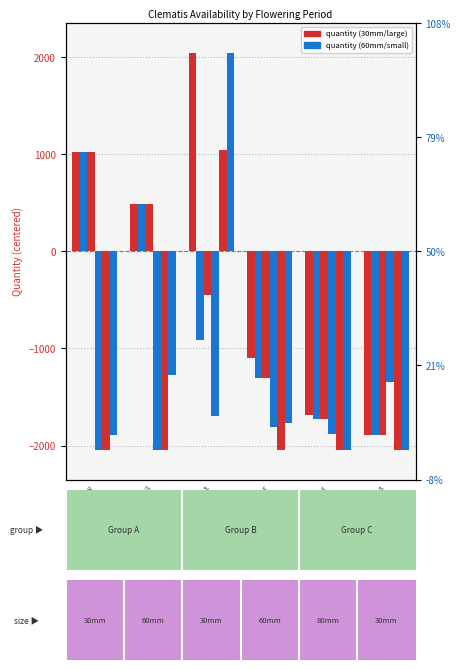

Reading left to right, extract all data points from this chart.

60mm 28 per tray Available Now: 1017.4	489.0	2043.6	-1098.0	-1688.2	-1892.4
60mm 28 per tray Available Sept 1 2025: 1017.4	489.0	-913.4	-1300.9	-1727.4	-1892.4
60mm 28 per tray Available Aug 1st 2025: 1017.4	489.0	-450.5	-1300.9	-1727.4	-1892.4
30mm 75 per tray June 15 2025: -2043.6	-2043.6	-1693.4	-1810.3	-1879.4	-1345.4
80mm QF 18 per tray Available Sept 1: -2043.6	-2043.6	1043.8	-2043.6	-2043.6	-2043.6
30mm 75 per tray Available now: -1887.6	-1276.0	2043.6	-1770.6	-2043.6	-2043.6